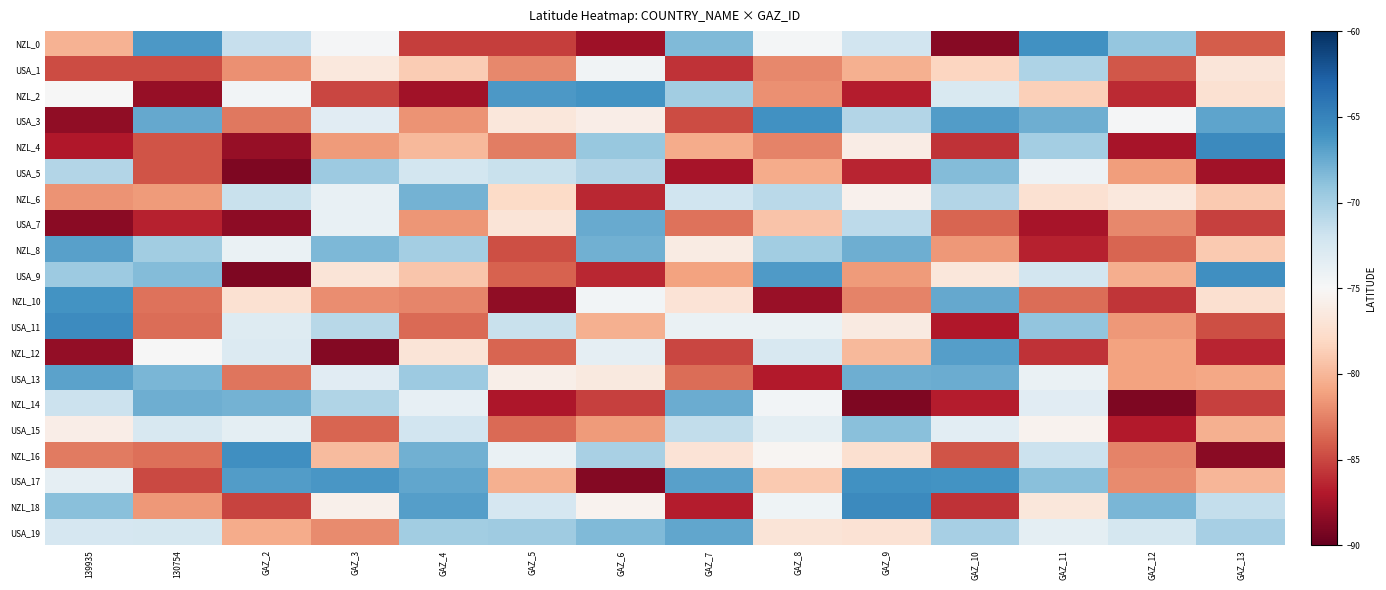

What is the difference between the highest and lowest values at 139935?

23.0